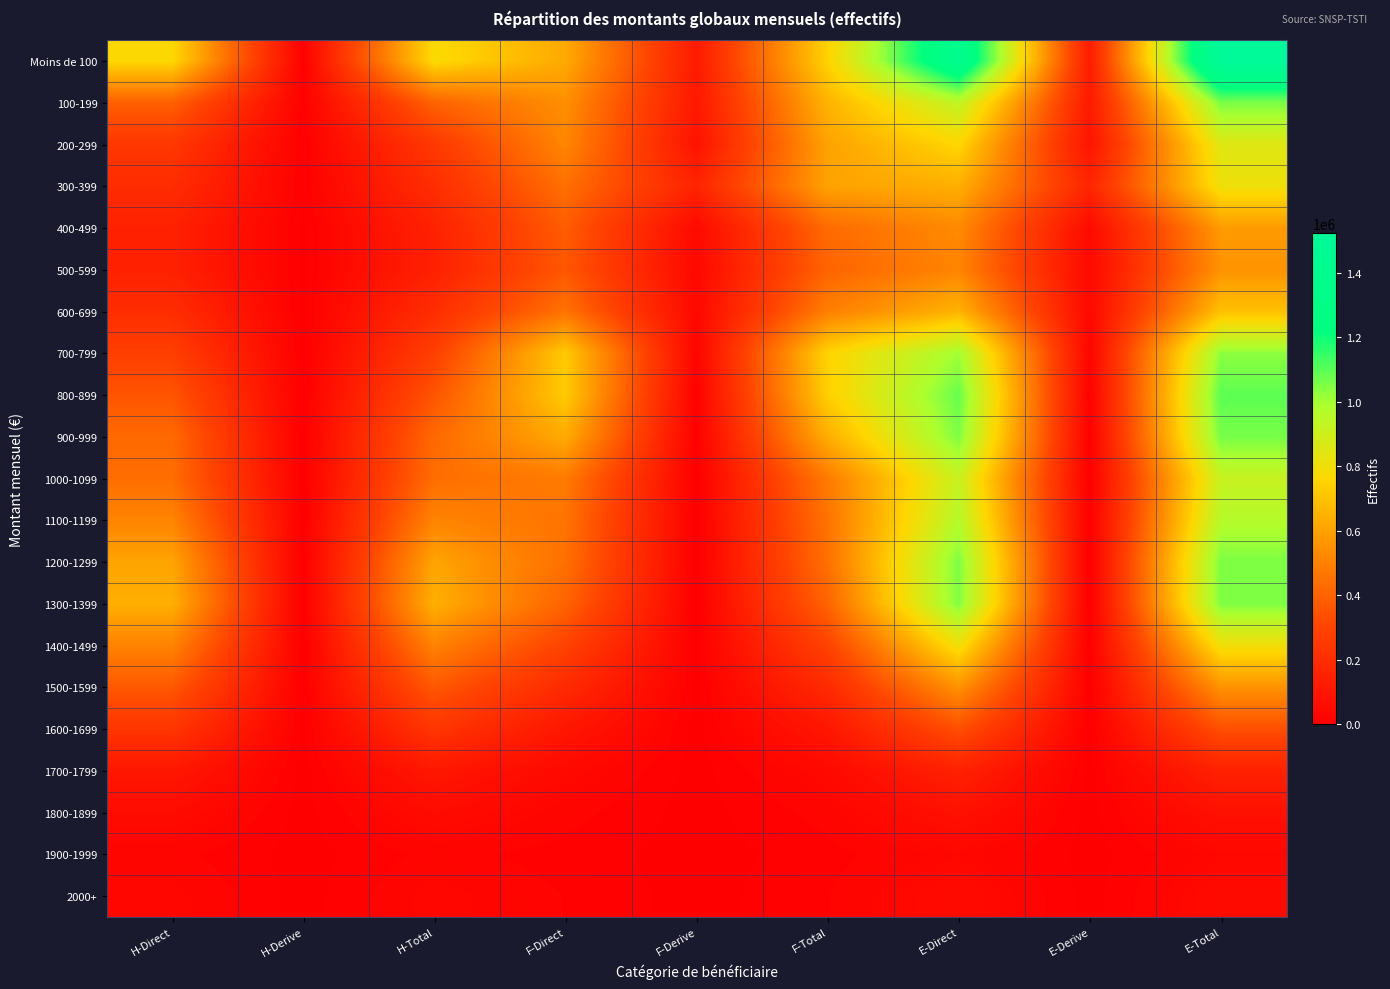

Which category has the lowest value across all series?

H-Derive